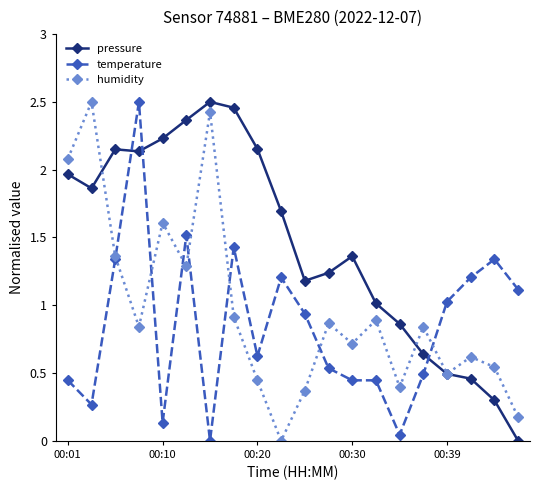

How many interior local peaks does the humidity series have?

7